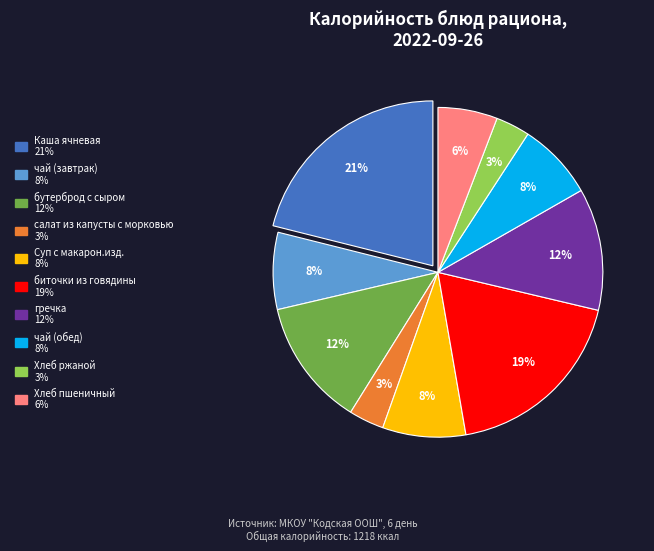

Is there any slice that represents more than half of the pie?

No